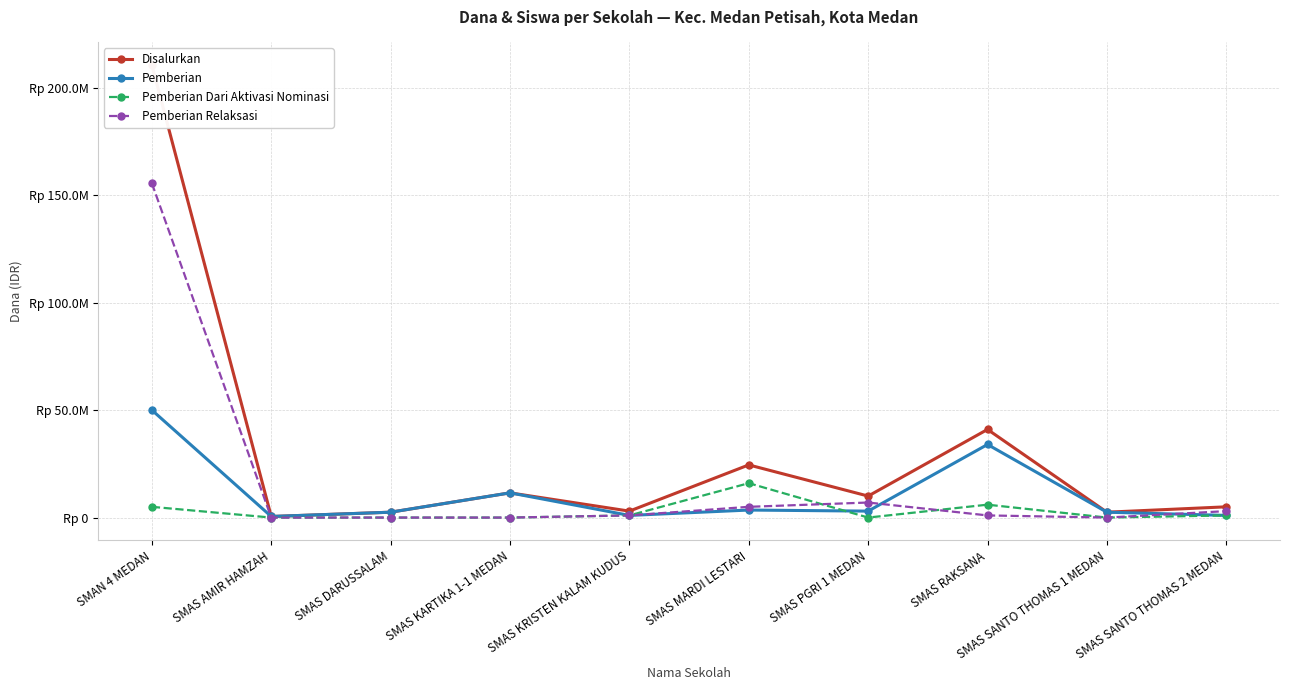

List the labels in order of Pemberian Dari Aktivasi Nominasi value, largest first.

SMAS MARDI LESTARI, SMAS RAKSANA, SMAN 4 MEDAN, SMAS KRISTEN KALAM KUDUS, SMAS SANTO THOMAS 2 MEDAN, SMAS AMIR HAMZAH, SMAS DARUSSALAM, SMAS KARTIKA 1-1 MEDAN, SMAS PGRI 1 MEDAN, SMAS SANTO THOMAS 1 MEDAN